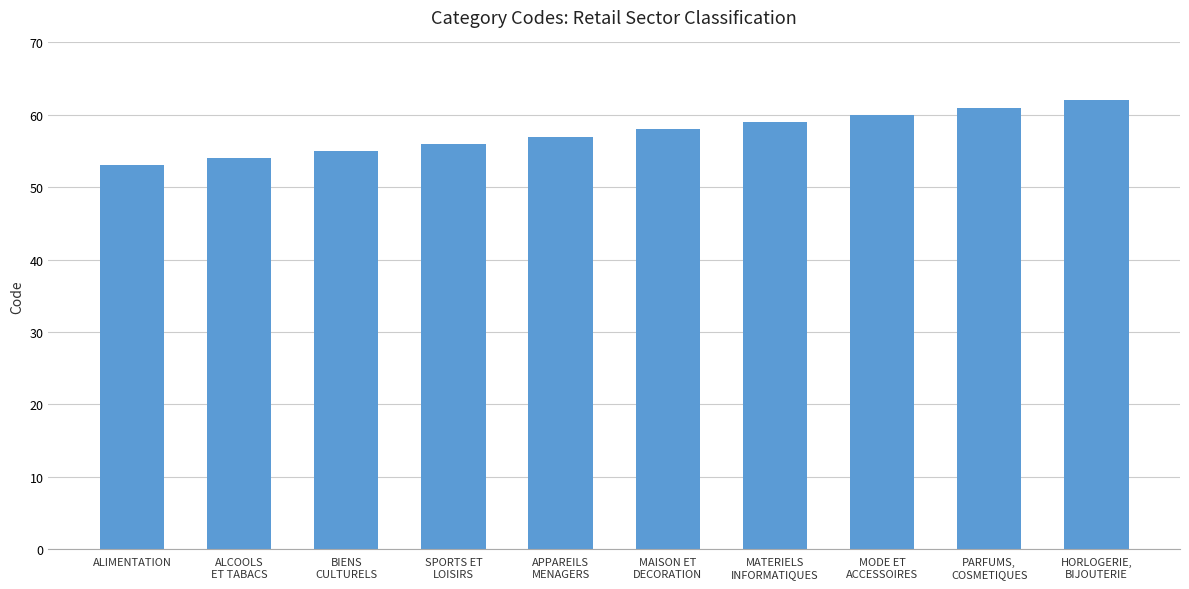

What is the label of the 3rd bar from the left?

BIENS
CULTURELS